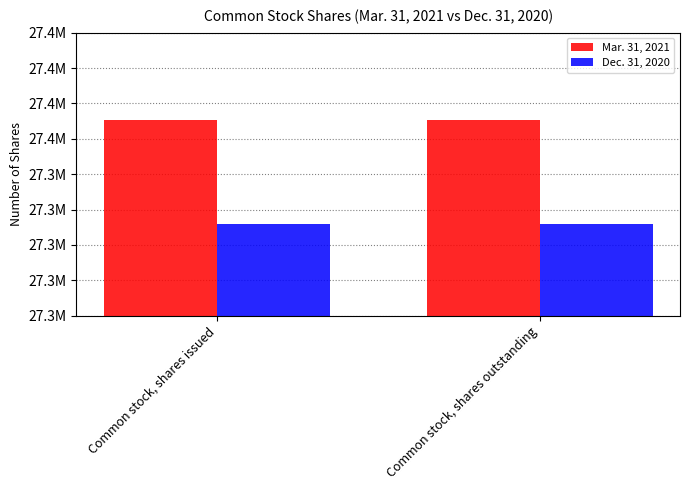

List the series in order of their peak value, highest first.

Mar. 31, 2021, Dec. 31, 2020